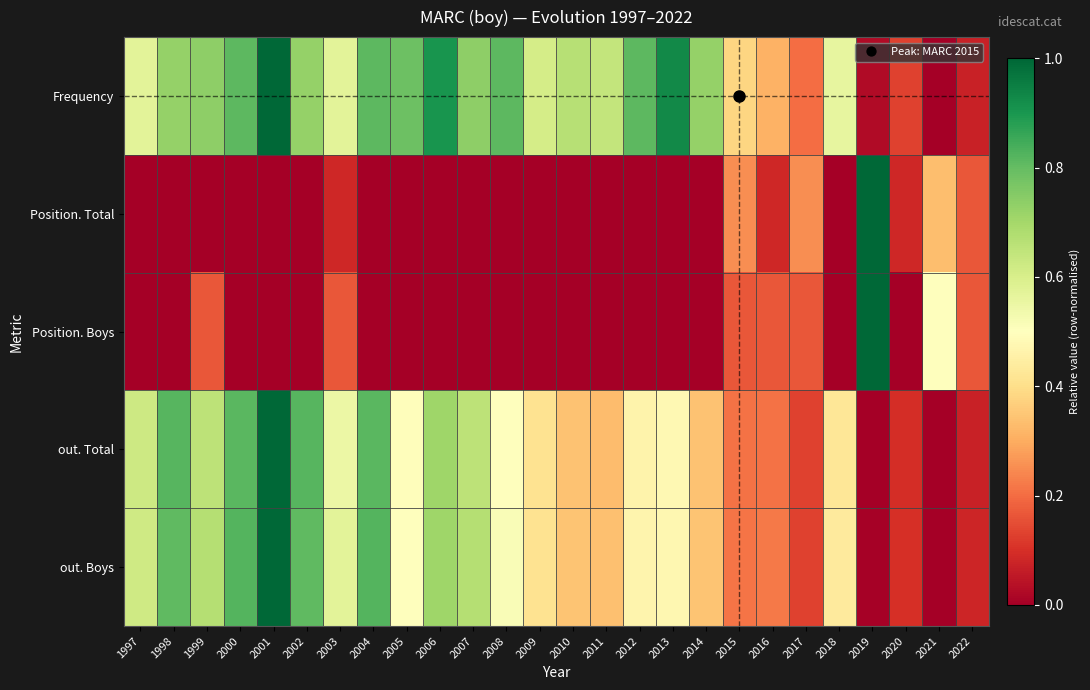

Rank the series at 1998 from highest to lowest value.

out. Total, out. Boys, Frequency, Position. Total, Position. Boys